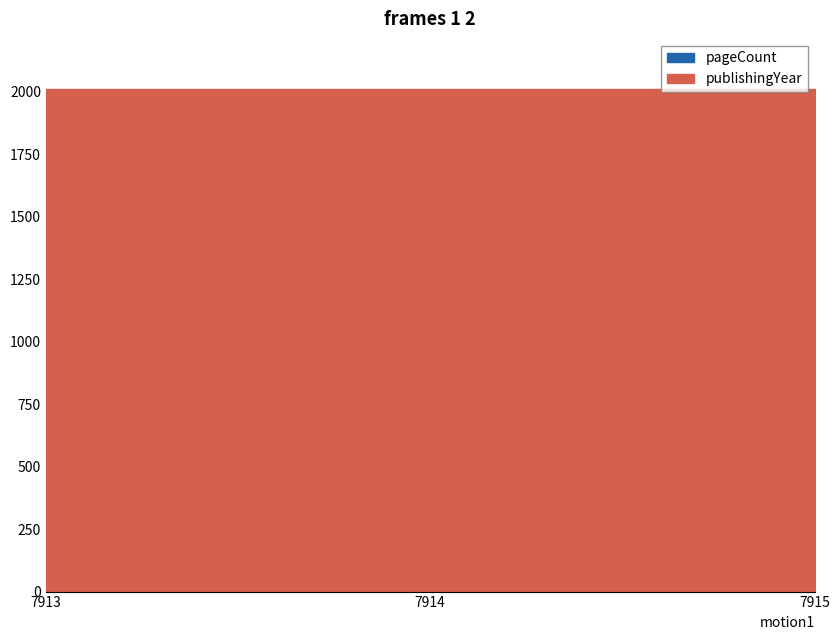

How many pageCount values are between 212 and 220?

3